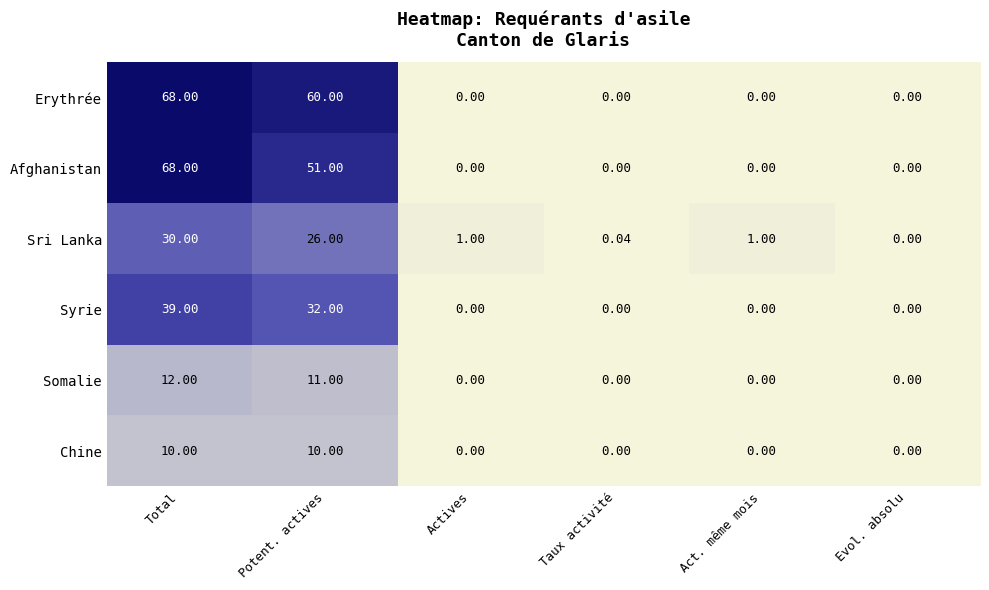

Which series has the largest total across all categories?

Erythrée